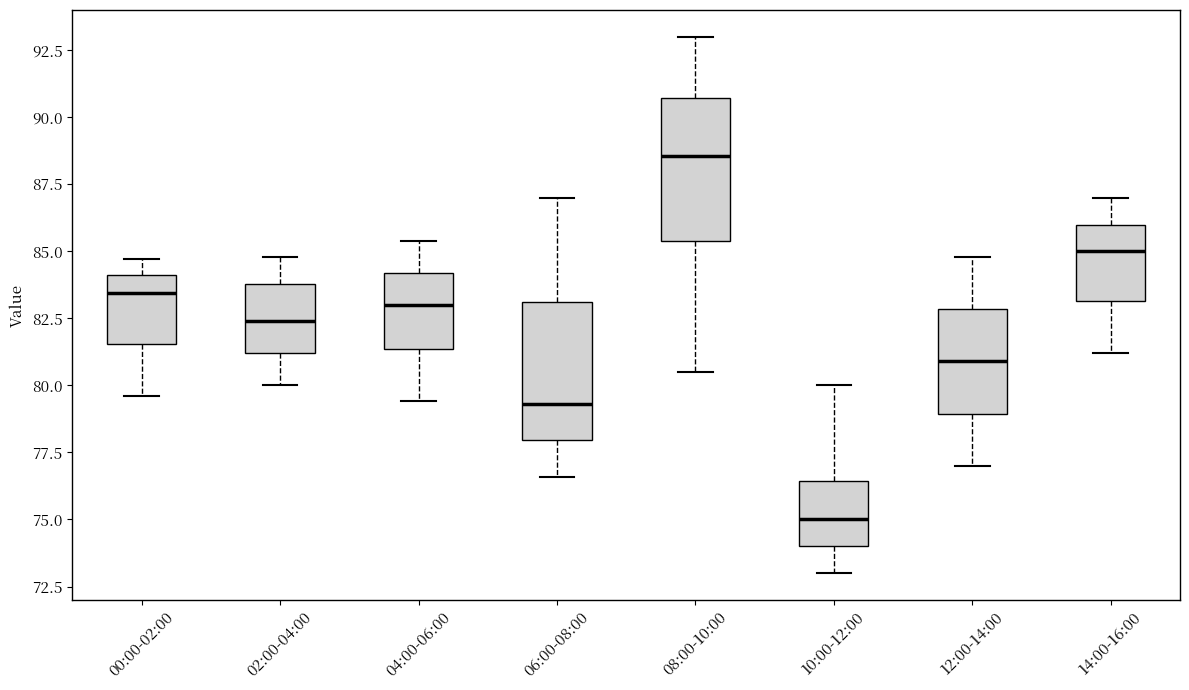

Reading left to right, transcribe this box plot: for each box, give where its median line is, the range the box spans, and where its two whiskers end, as read against the y-axis. The values are not printed on the chart, so give them approximately, as read against the axis.

00:00-02:00: median 83.5, box 81.5 to 84.0, whiskers 79.5 to 84.5
02:00-04:00: median 82.5, box 81.0 to 84.0, whiskers 80.0 to 85.0
04:00-06:00: median 83.0, box 81.5 to 84.0, whiskers 79.5 to 85.5
06:00-08:00: median 79.5, box 78.0 to 83.0, whiskers 76.5 to 87.0
08:00-10:00: median 88.5, box 85.5 to 90.5, whiskers 80.5 to 93.0
10:00-12:00: median 75.0, box 74.0 to 76.5, whiskers 73.0 to 80.0
12:00-14:00: median 81.0, box 79.0 to 83.0, whiskers 77.0 to 85.0
14:00-16:00: median 85.0, box 83.0 to 86.0, whiskers 81.0 to 87.0